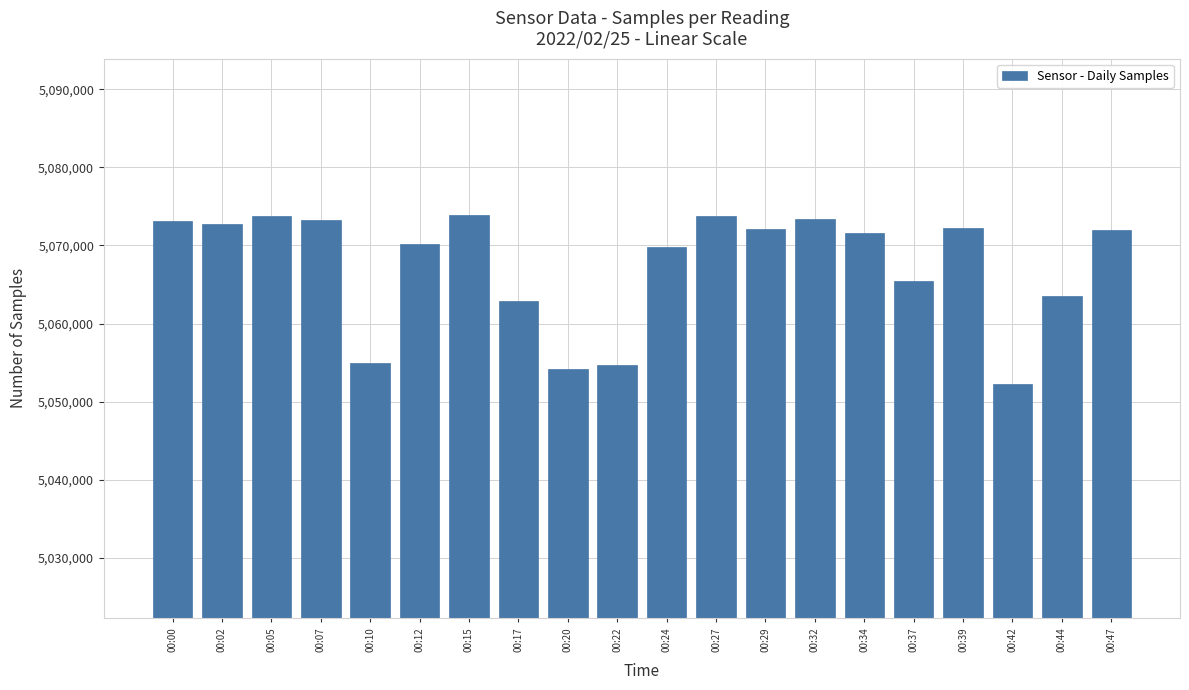

Approximately how many times larger is the value at 00:10 compared to 00:24?

1.0